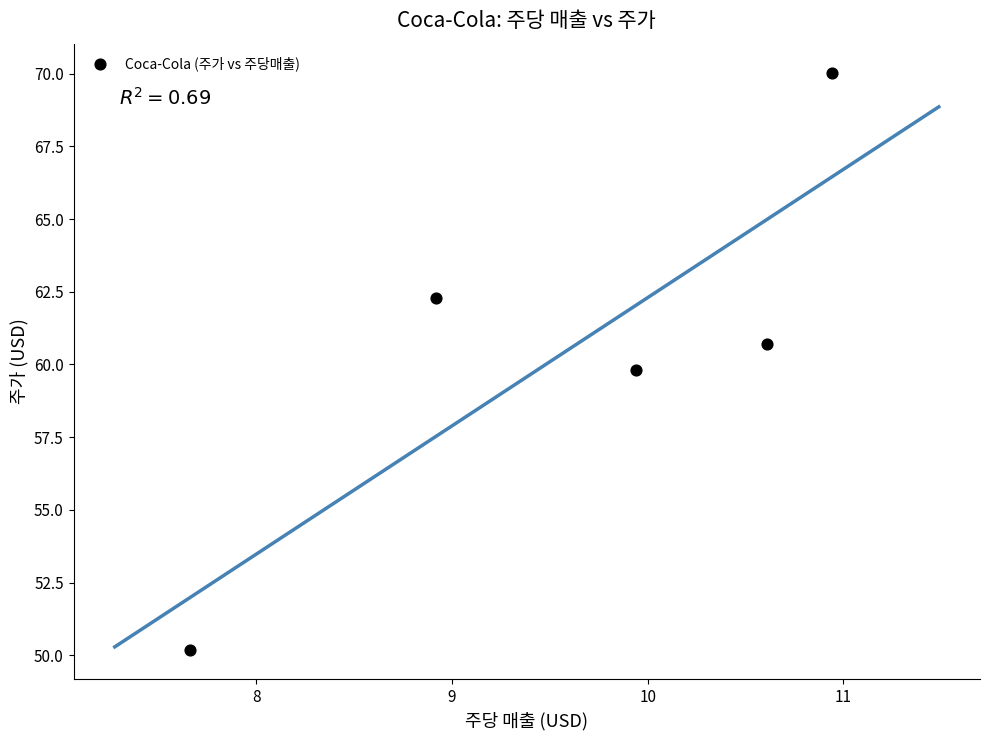

What is the range of Y values (max minus min)?

19.9